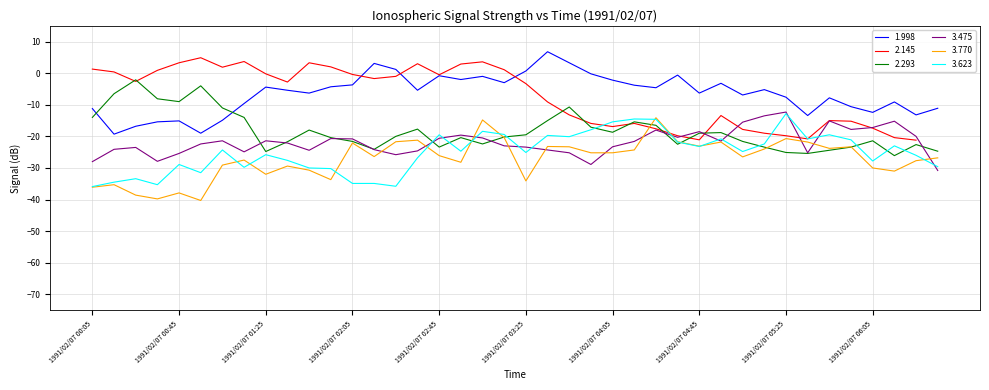

How many interior local peaks does the 1.998 series have?

11